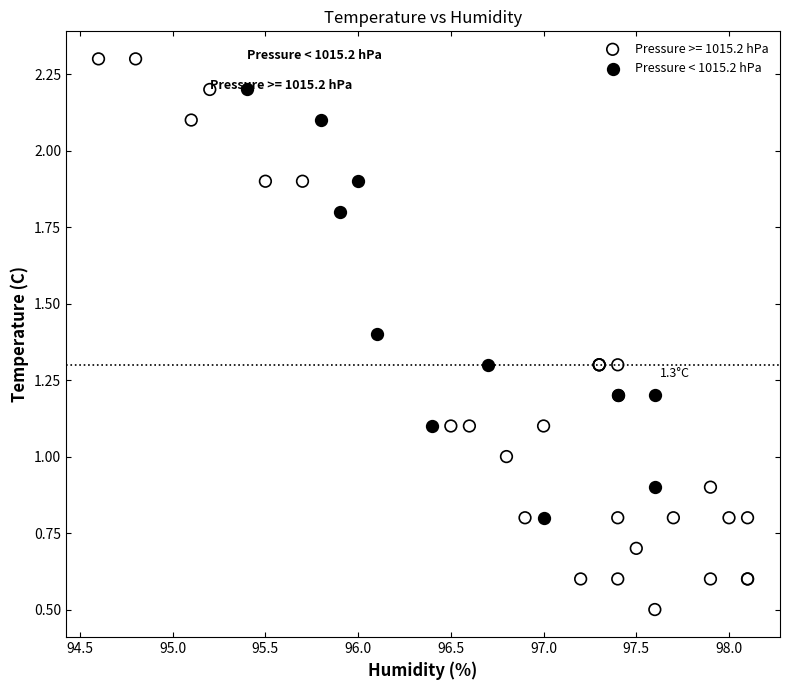

Which series contains the highest Y value?

Pressure >= 1015.2 hPa